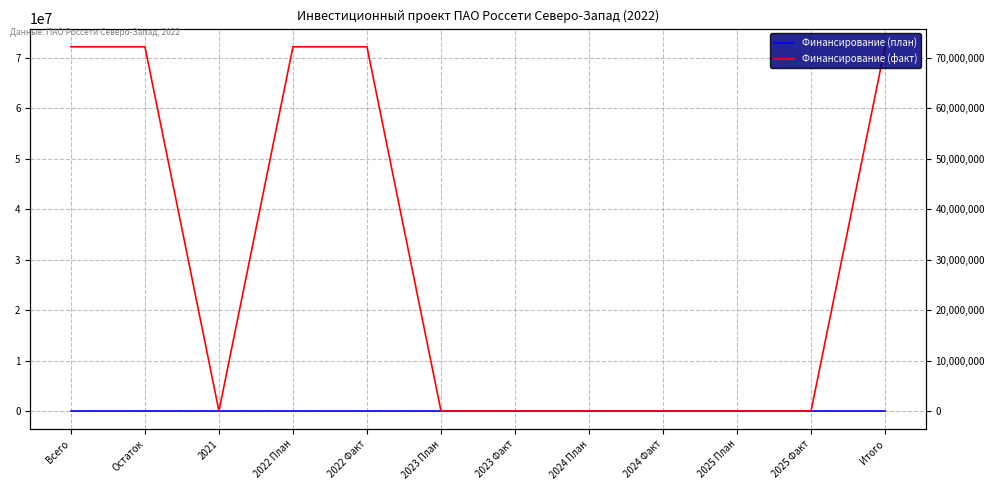

Reading left to right, extract all data points from this chart.

Финансирование (план): 7	7	7	7	7	0	0	0	0	0	0	7
Финансирование (факт): 72200000	72200000	0	72200000	72200000	0	0	0	0	0	0	72200000